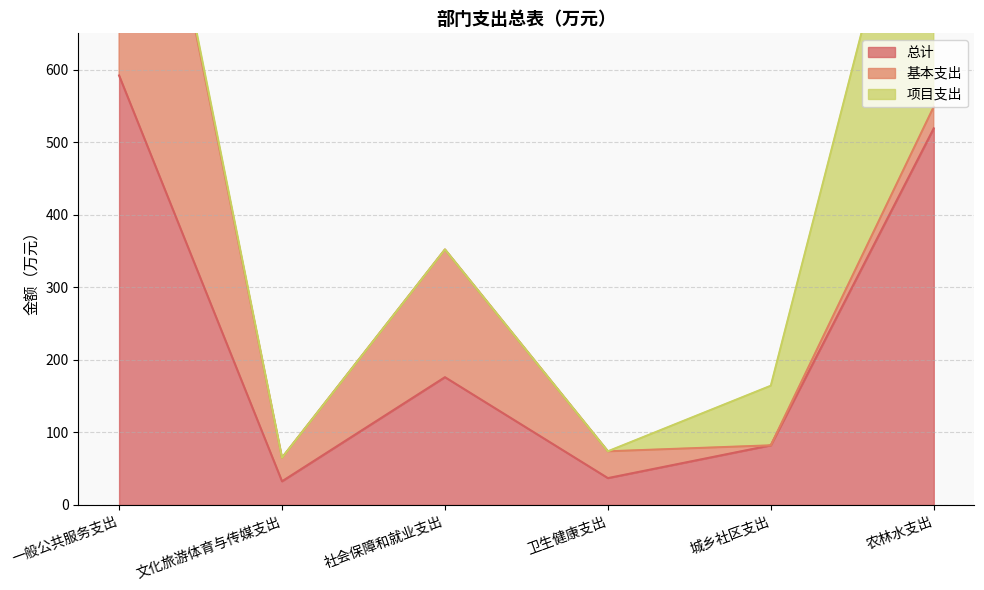

True or false: 总计 has a value of 82.1 at 城乡社区支出.

True